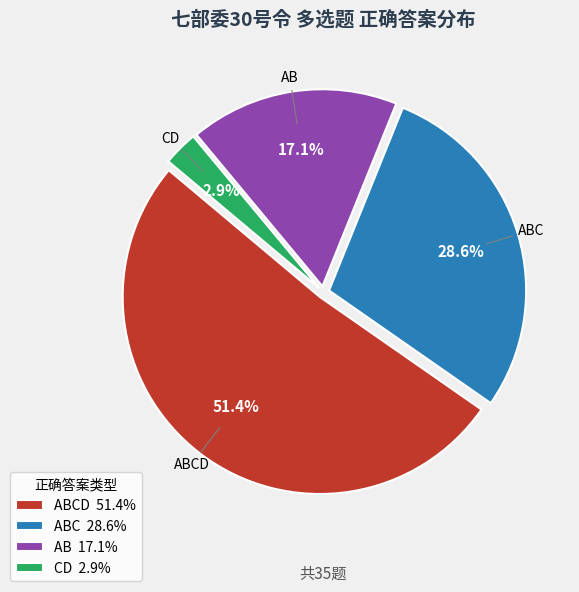

Does CD represent more than half of the total?

No